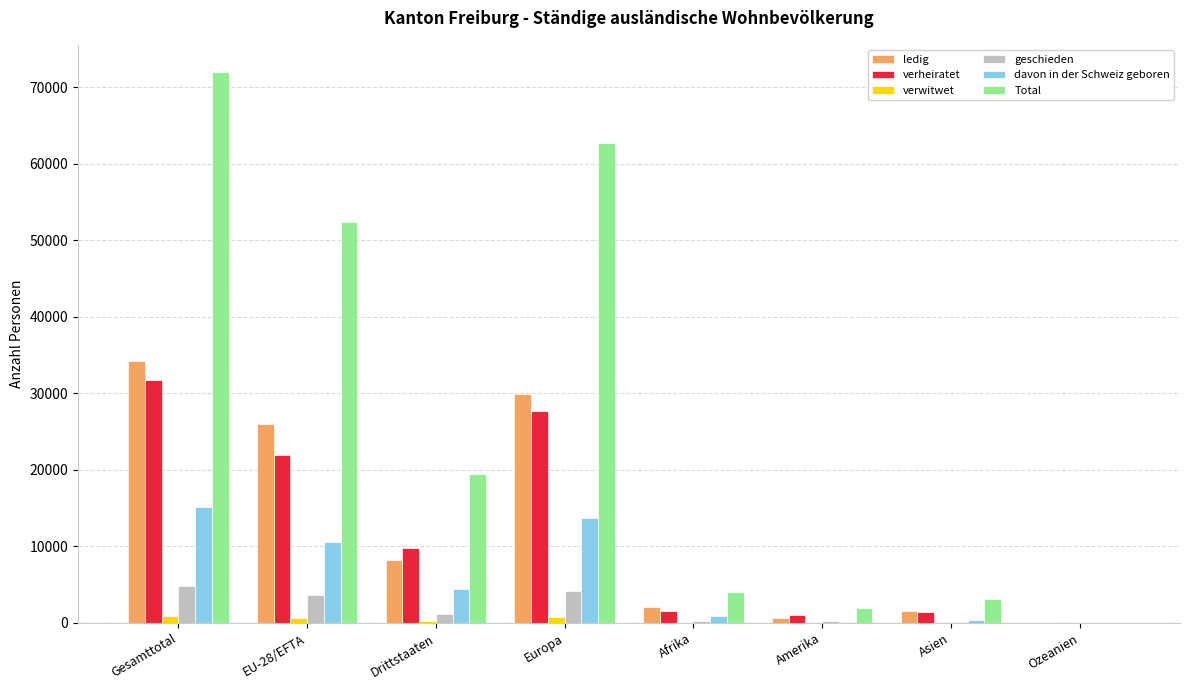

Which series has the largest total across all categories?

Total